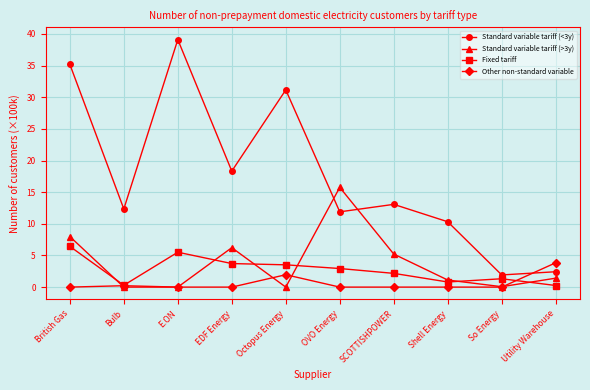

What is the maximum value for Standard variable tariff (>3y)?

15.8